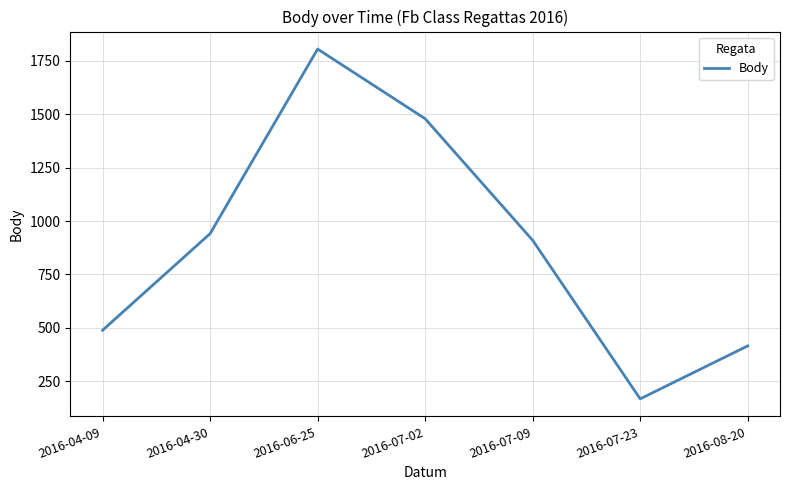

Rank the categories by value from lowest to highest.

2016-07-23, 2016-08-20, 2016-04-09, 2016-07-09, 2016-04-30, 2016-07-02, 2016-06-25